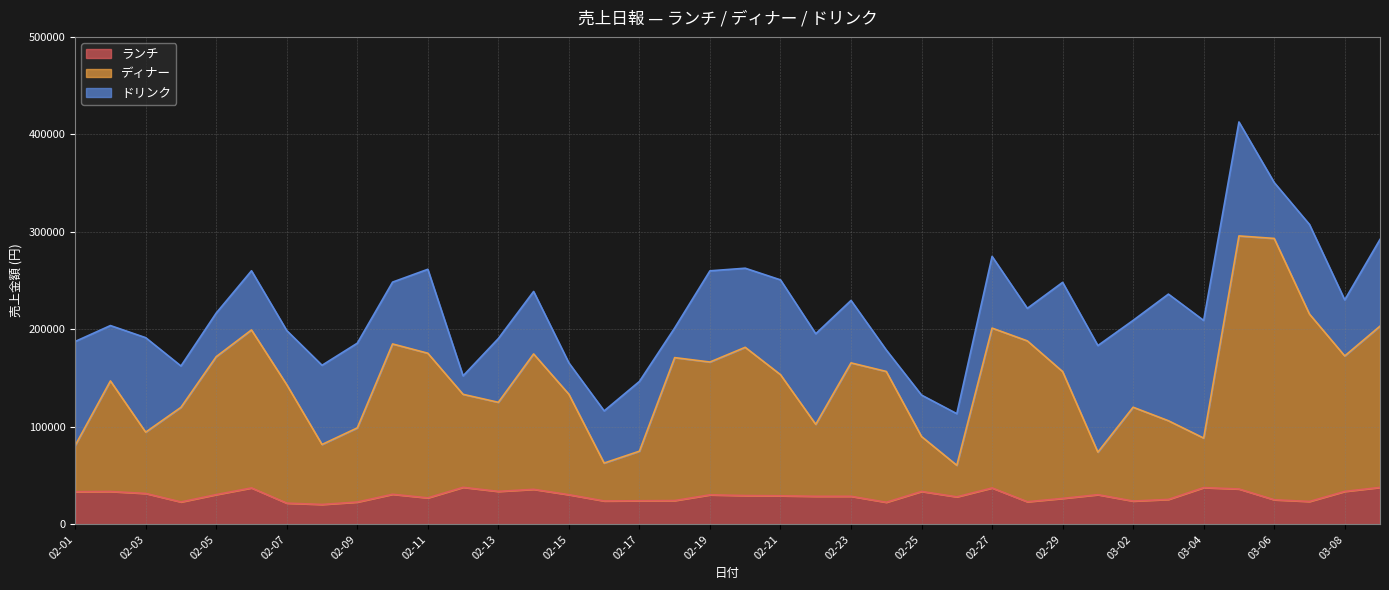

What is the total value across all series at 02-07?

198780